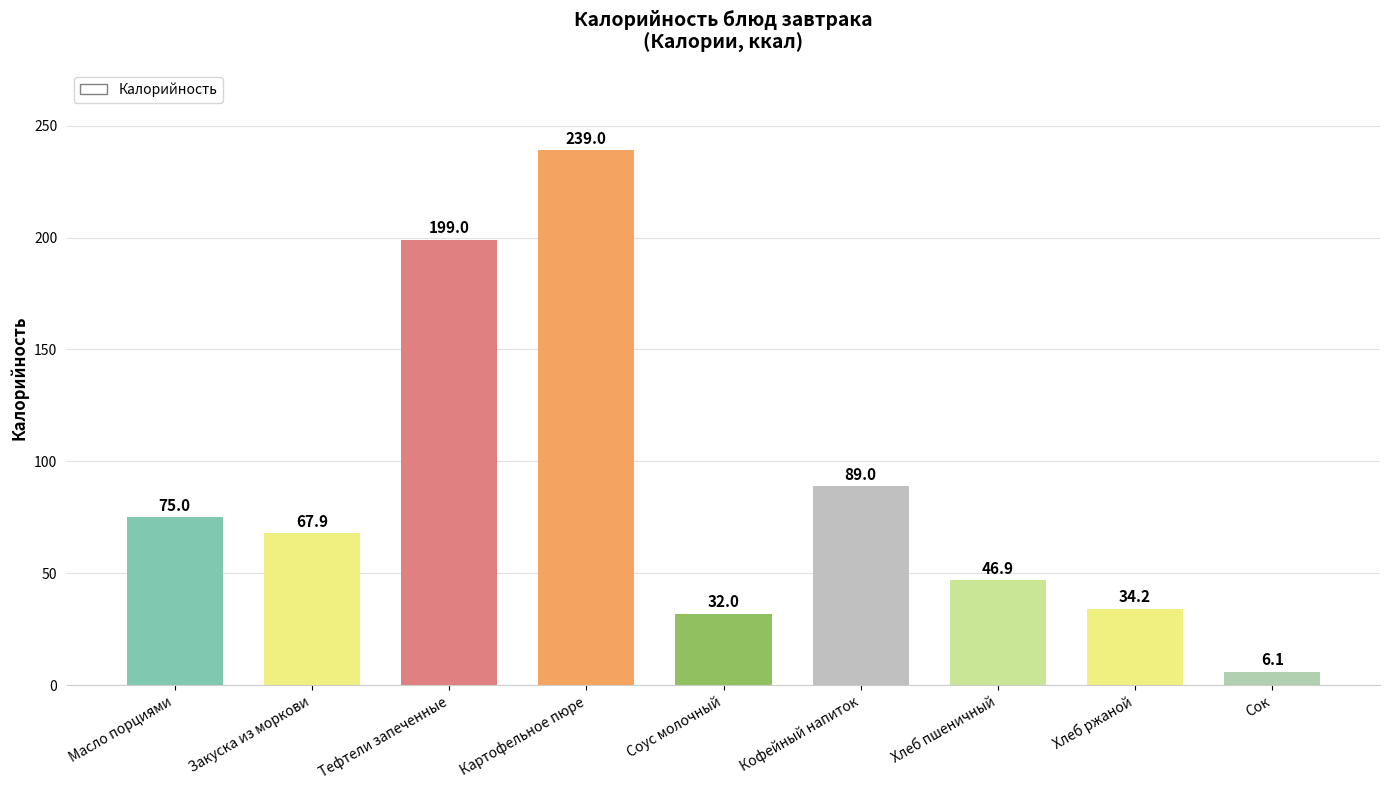

Count the number of data series in this chart.

1